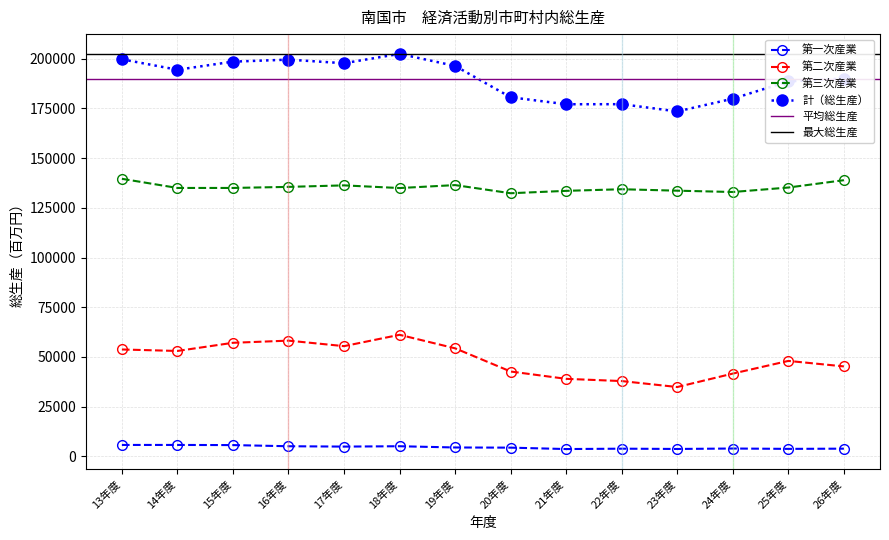

Is the value of 第二次産業 at 14年度 greater than the value of 第一次産業 at 19年度?

Yes